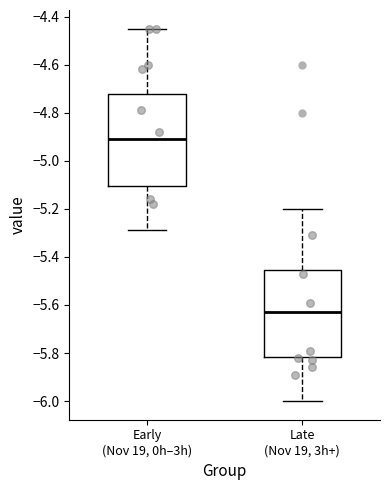

Reading left to right, transcribe this box plot: for each box, give where its median line is, the range the box spans, and where its two whiskers end, as read against the y-axis. The values are not printed on the chart, so give them approximately, as read against the axis.

Early (Nov 19, 0h–3h): median -4.90, box -5.10 to -4.72, whiskers -5.28 to -4.44
Late (Nov 19, 3h+): median -5.62, box -5.82 to -5.46, whiskers -6.00 to -5.20